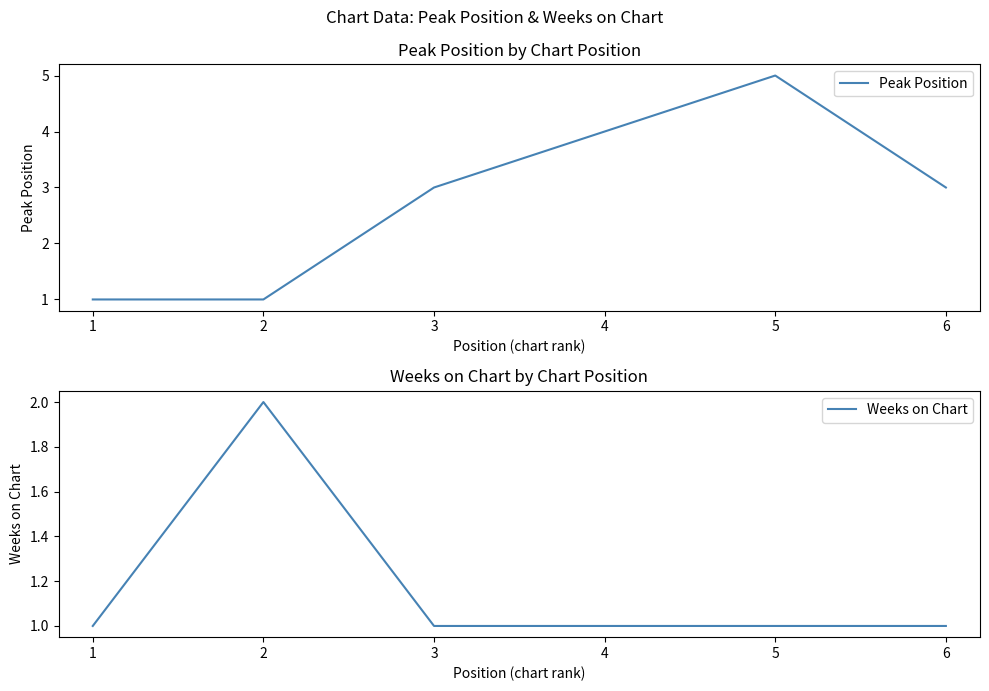

True or false: Peak Position has a value of 4 at 6.

False